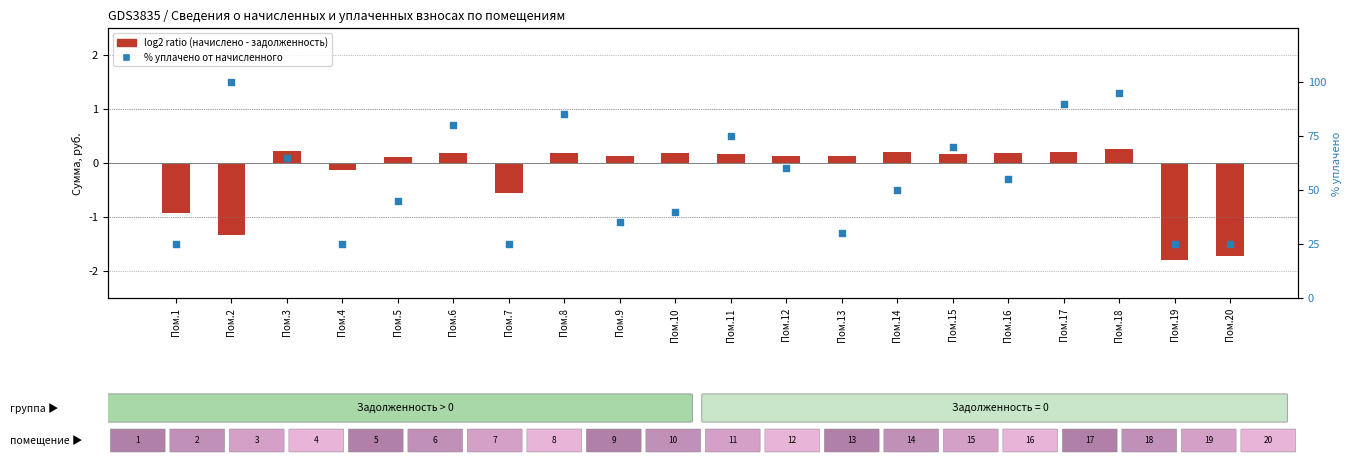

What are all the series names shown in the legend?

log2 ratio, % уплачено от начисленного